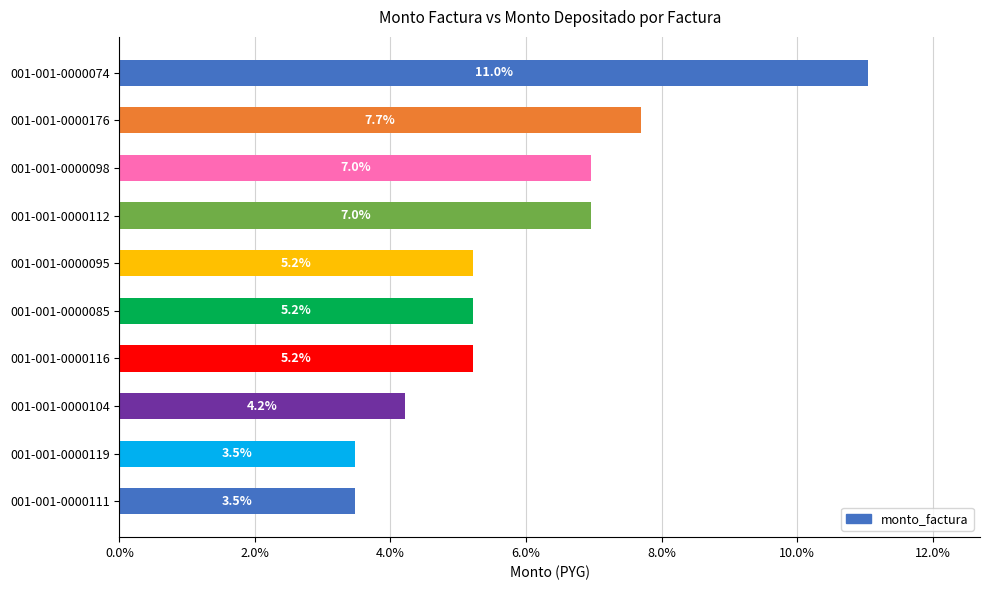

What is the label of the 9th bar from the top?

001-001-0000119